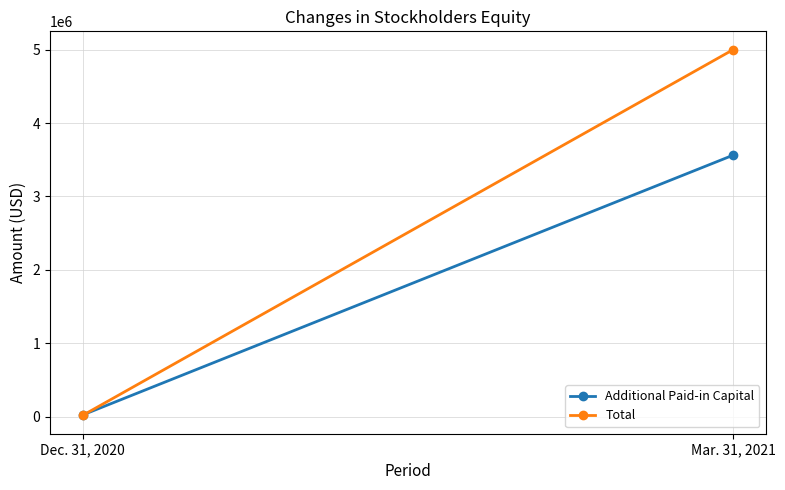

What is the total value across all series at Dec. 31, 2020?

43151